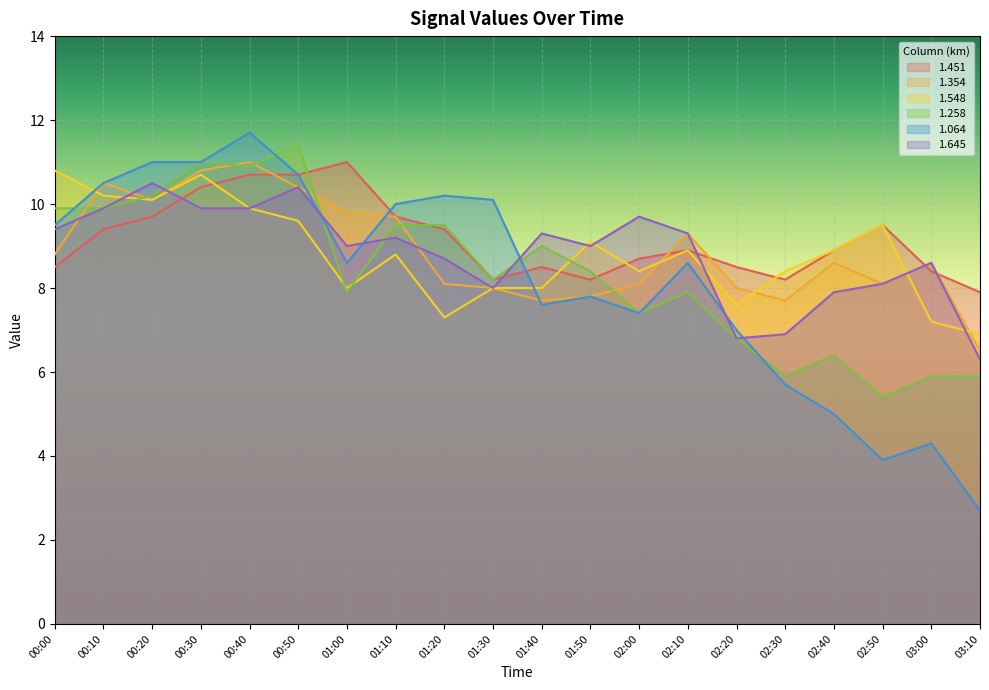

Rank the categories by 1.354 value from highest to lowest.

00:40, 00:30, 00:10, 00:50, 00:20, 01:00, 01:10, 02:10, 00:00, 02:40, 03:00, 01:20, 02:00, 02:50, 01:30, 02:20, 01:50, 01:40, 02:30, 03:10